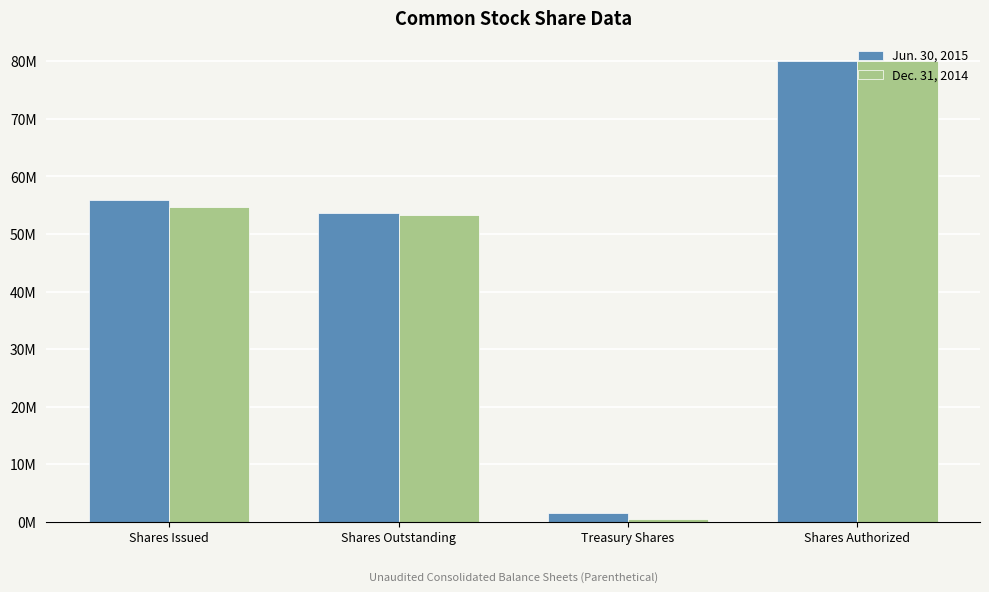

Does the chart contain stacked bars?

No